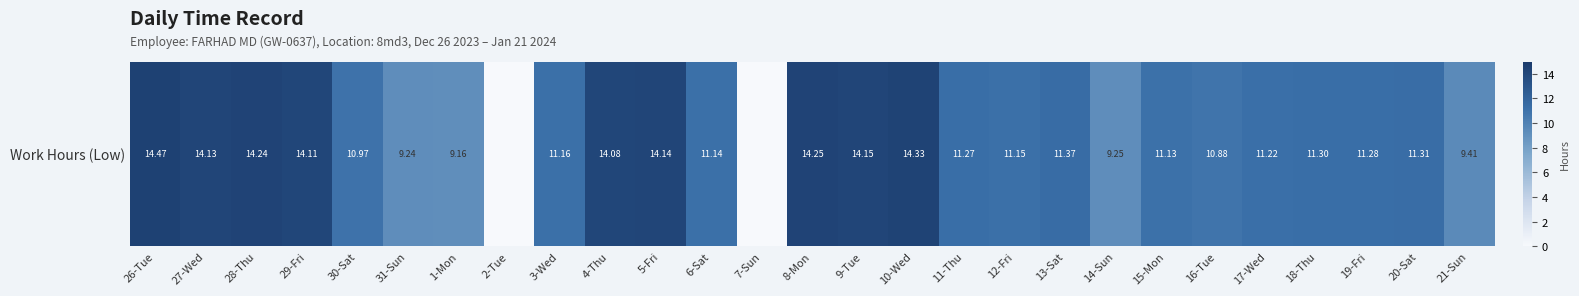

Reading left to right, list all the values displayed in this chart.

14.5	14.1	14.2	14.1	11.0	9.2	9.2	0.0	11.2	14.1	14.1	11.1	0.0	14.2	14.2	14.3	11.3	11.2	11.4	9.2	11.1	10.9	11.2	11.3	11.3	11.3	9.4